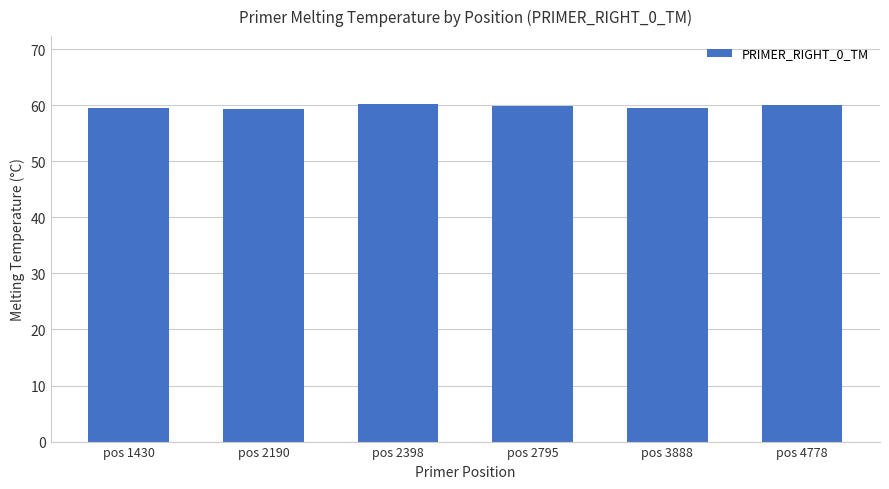

Are the bars grouped side by side (vs. stacked)?

No